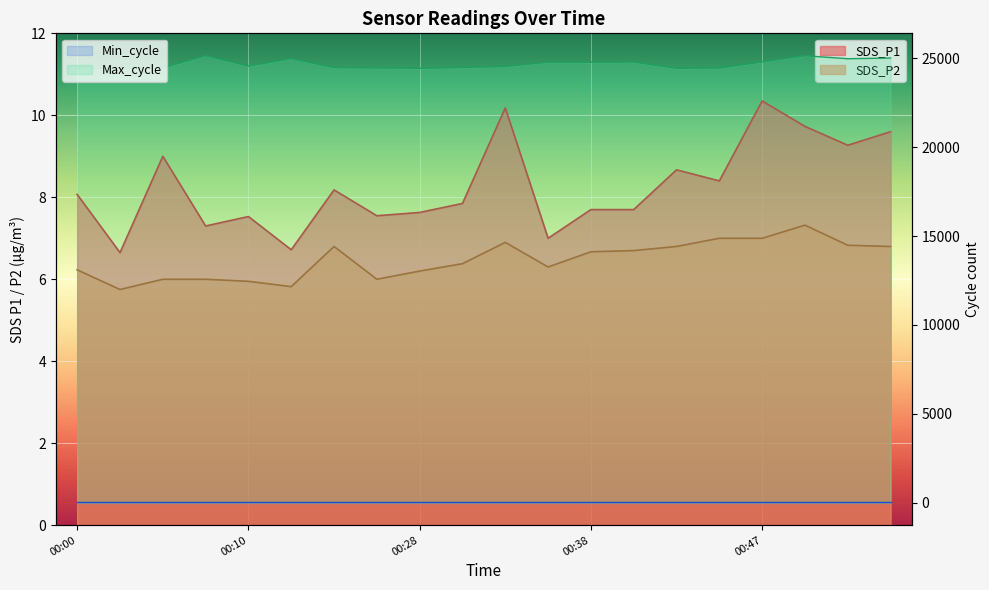

List the labels in order of SDS_P1 value, smallest first.

00:03, 00:13, 00:35, 00:07, 00:10, 00:25, 00:28, 00:38, 00:40, 00:30, 00:00, 00:23, 00:45, 00:42, 00:05, 00:52, 00:55, 00:50, 00:33, 00:47